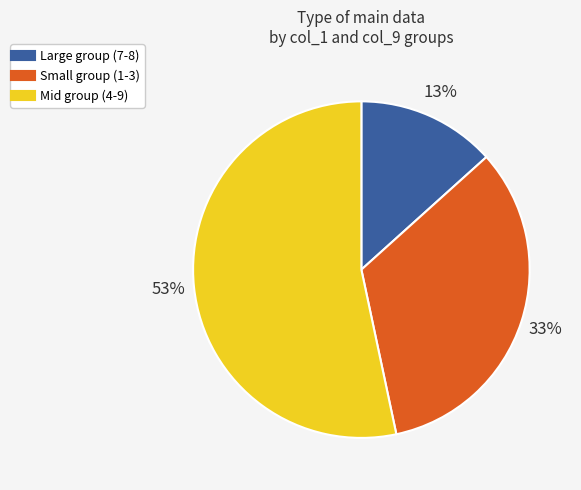

Is there a majority slice in this chart?

Yes